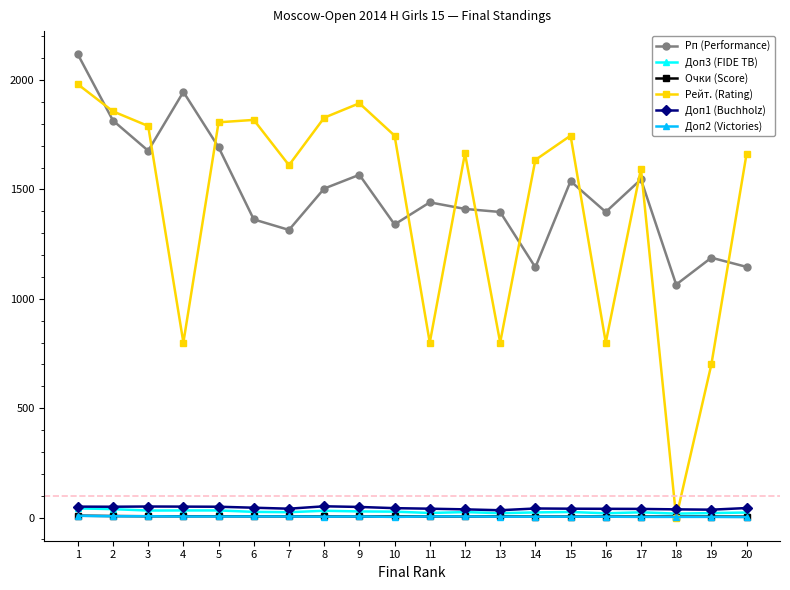

What is the value of the Очки (Score) point at the 9th from the left?

5.0